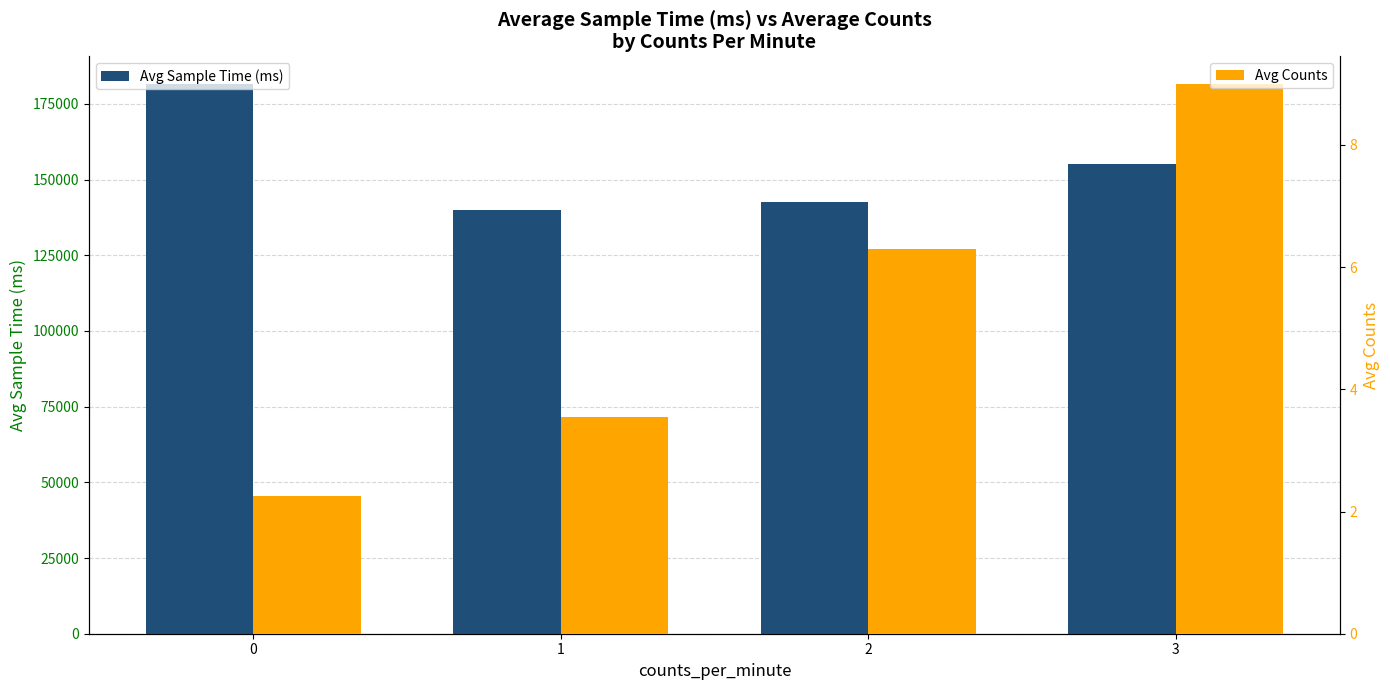

What is the value of the Avg Counts bar at the 2nd from the left?

3.5